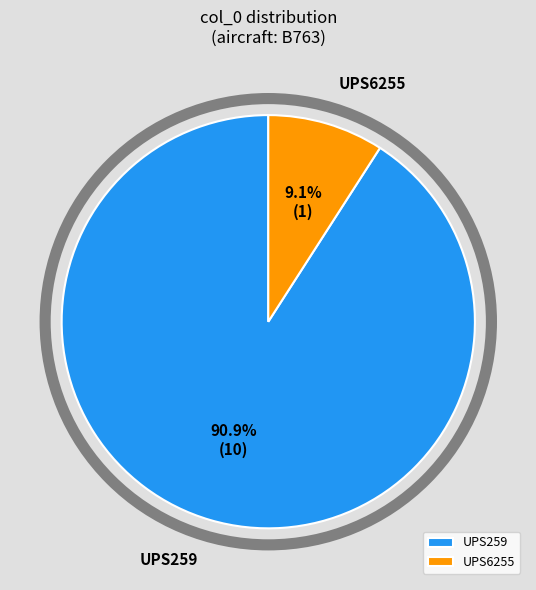

Is it true that UPS6255 is 17% of the pie?

False